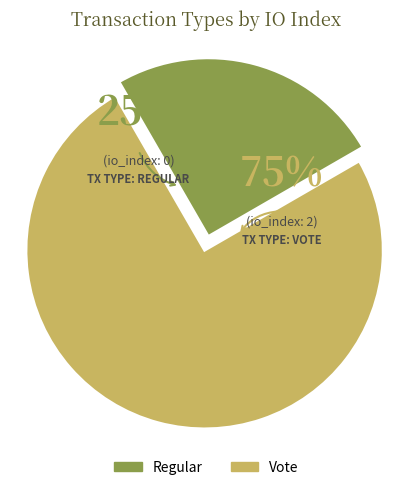

Count the number of slices in the pie.

2